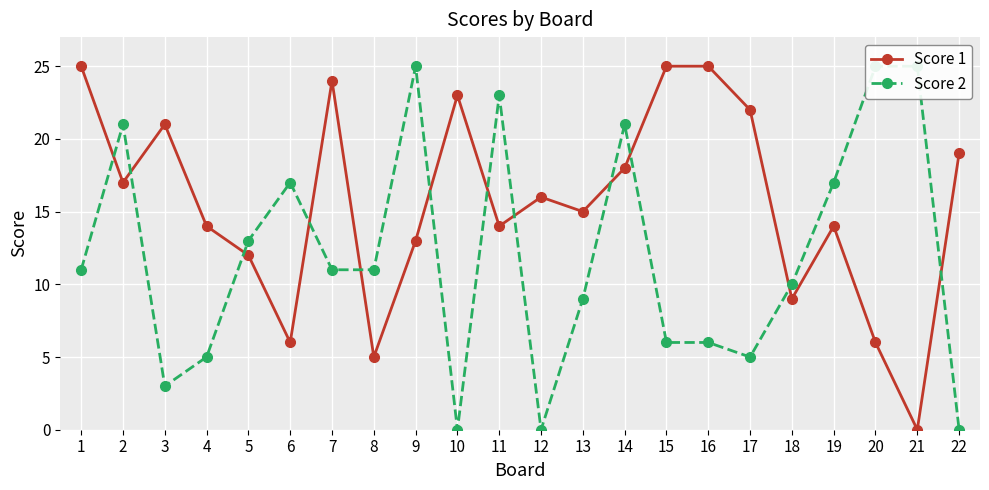

Reading right to left, transcribe all the data shown in this chart.

Score 1: 22=19	21=0	20=6	19=14	18=9	17=22	16=25	15=25	14=18	13=15	12=16	11=14	10=23	9=13	8=5	7=24	6=6	5=12	4=14	3=21	2=17	1=25
Score 2: 22=0	21=25	20=25	19=17	18=10	17=5	16=6	15=6	14=21	13=9	12=0	11=23	10=0	9=25	8=11	7=11	6=17	5=13	4=5	3=3	2=21	1=11